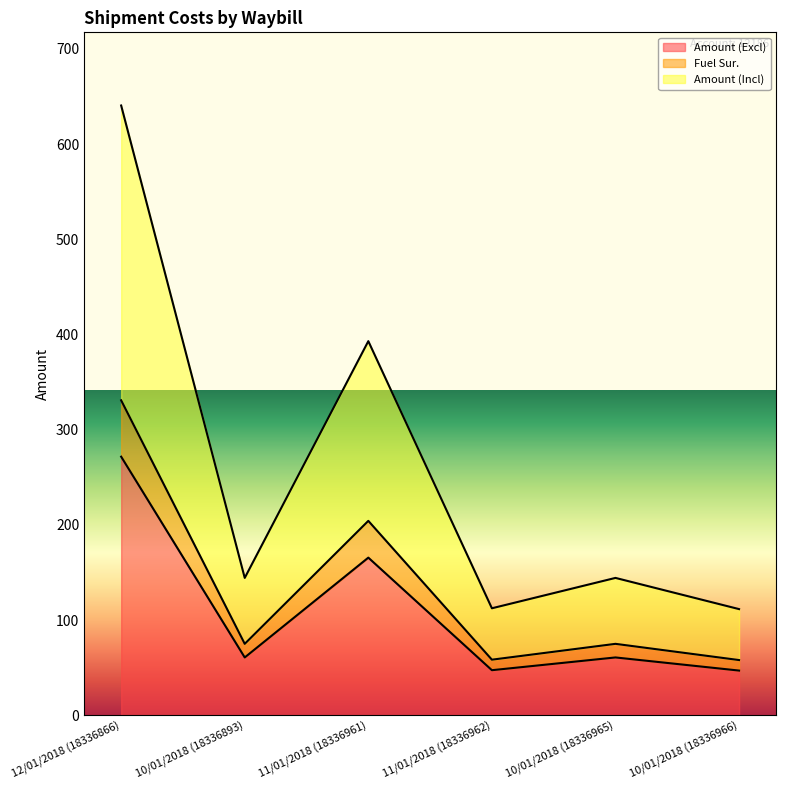

What is the value of the Fuel Sur. point at the 3rd from the left?

204.2